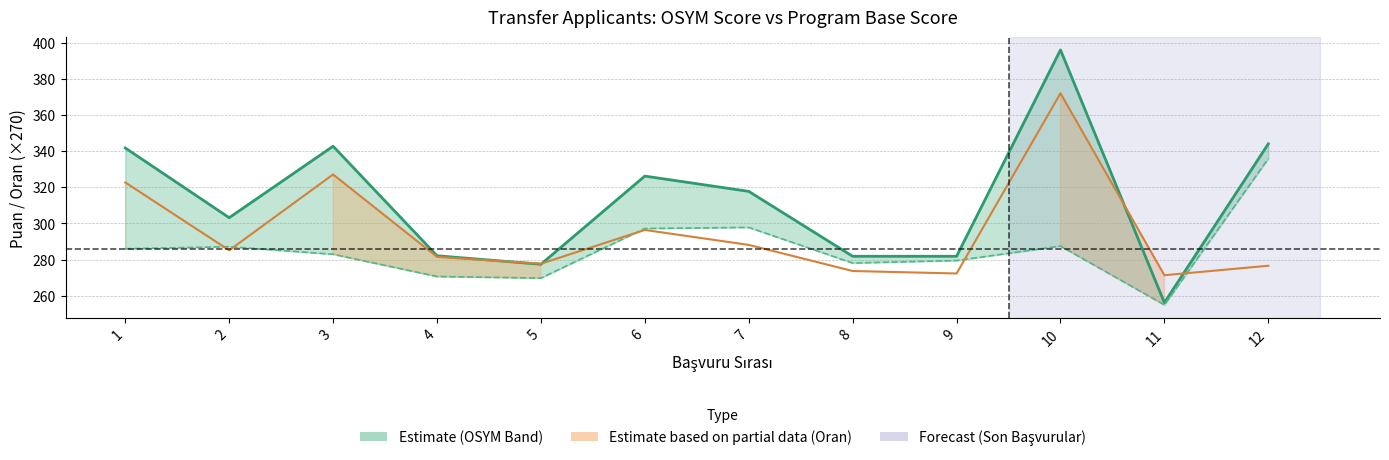

Which series ends up on top after the final intersection of PROGRAM TABAN PUAN and ORAN (×270)?

PROGRAM TABAN PUAN